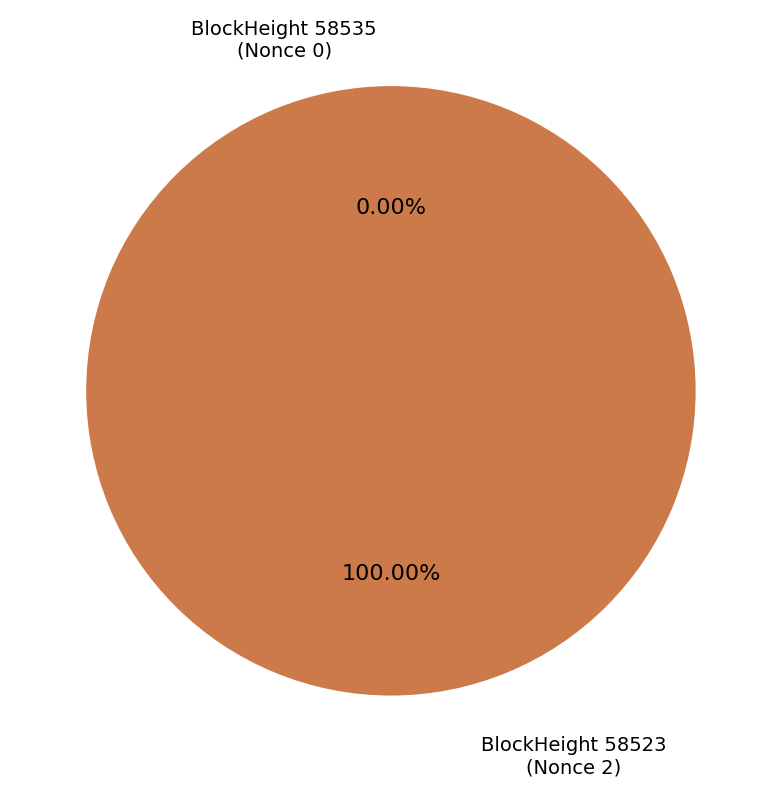

Does 58523 account for over 50% of the chart?

Yes